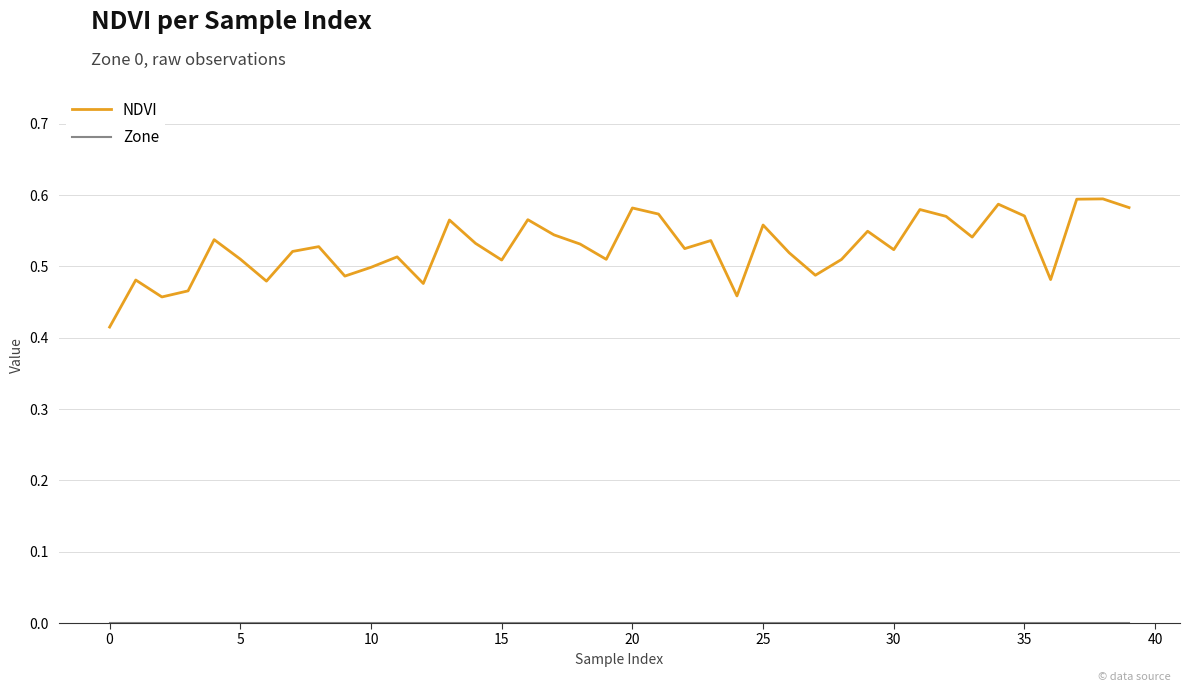

Which series has the largest range (max minus min)?

NDVI